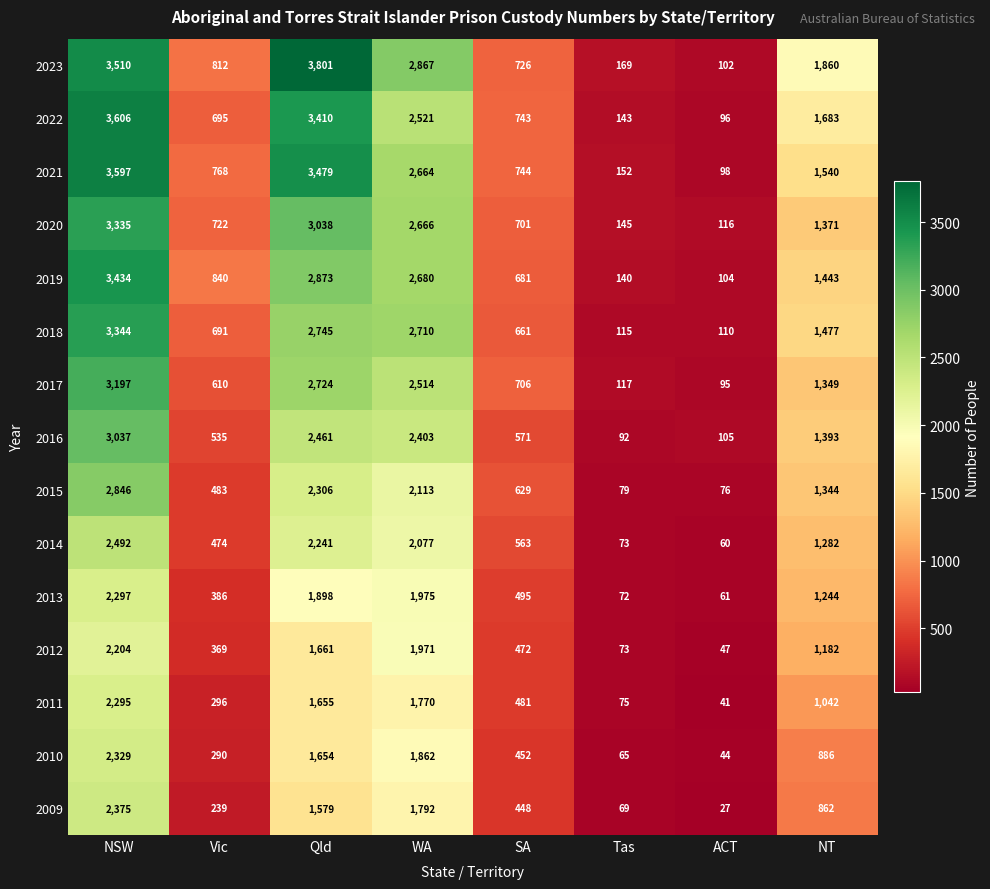

Rank the series by their maximum value, from highest to lowest.

2023, 2022, 2021, 2019, 2018, 2020, 2017, 2016, 2015, 2014, 2009, 2010, 2013, 2011, 2012